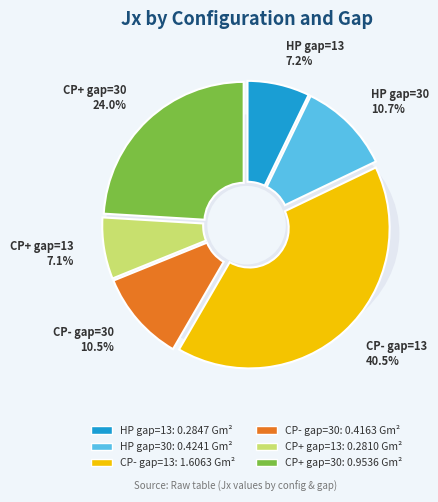

What percentage is the HP gap=13 slice, to the nearest percent?

7%